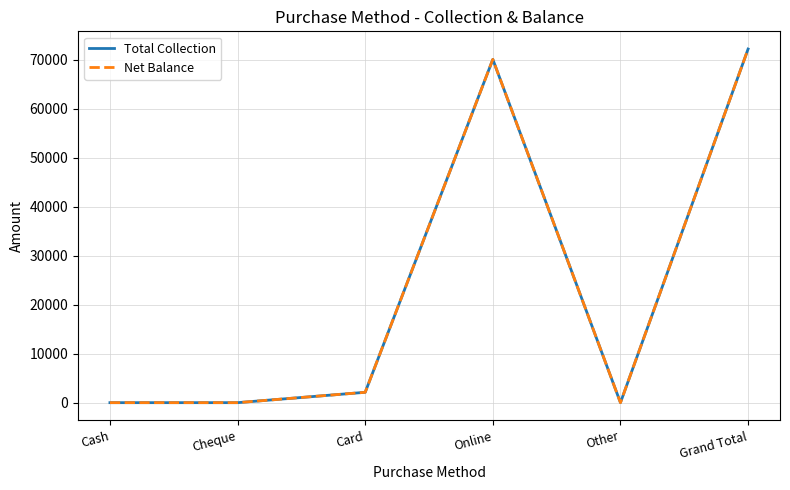

What is the label of the 6th point from the right?

Cash